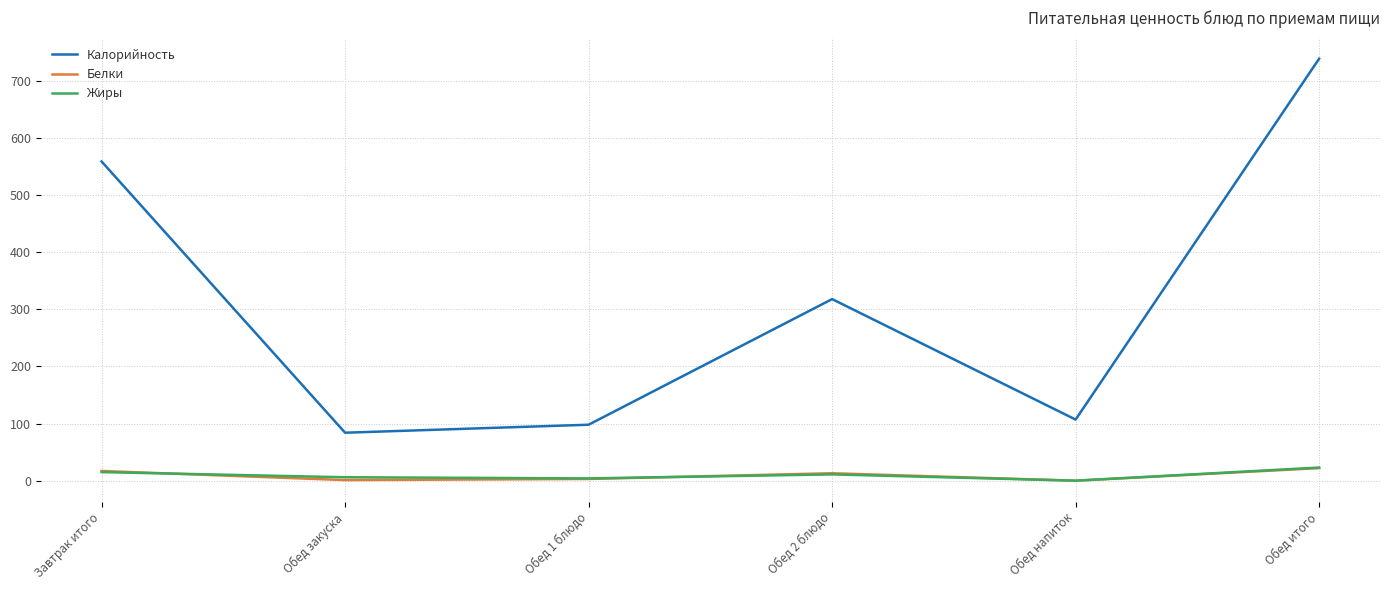

Which category has the highest value in the Жиры series?

Обед итого